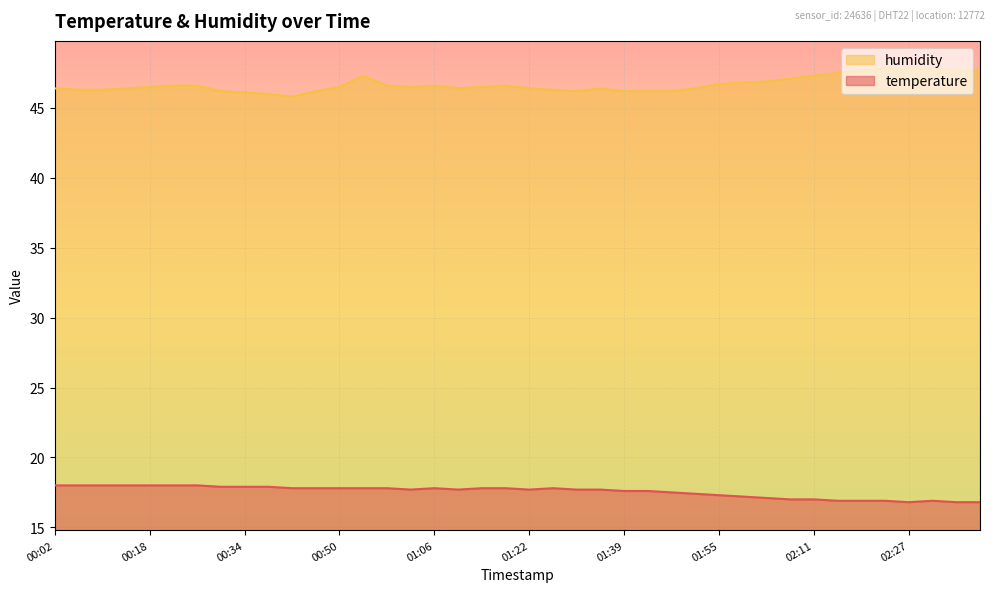

Where is the first local minimum for temperature?

01:02